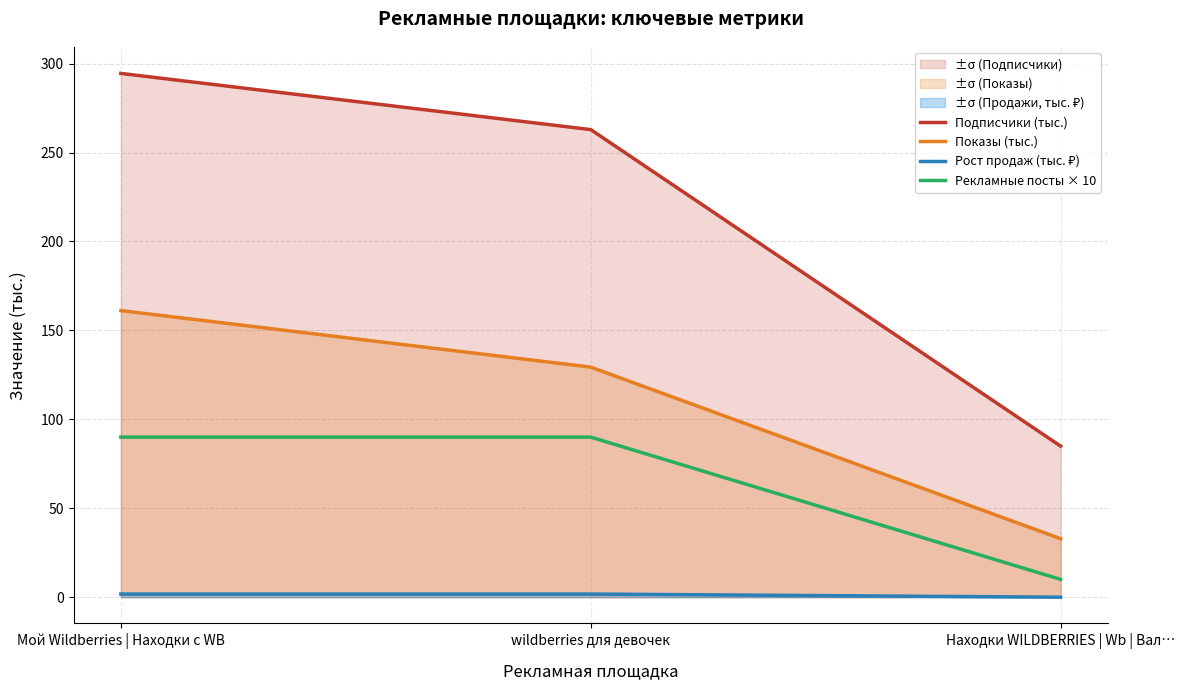

The Показы (тыс.) series shows 257.8 at Мой Wildberries | Находки с WB. True or false?

False